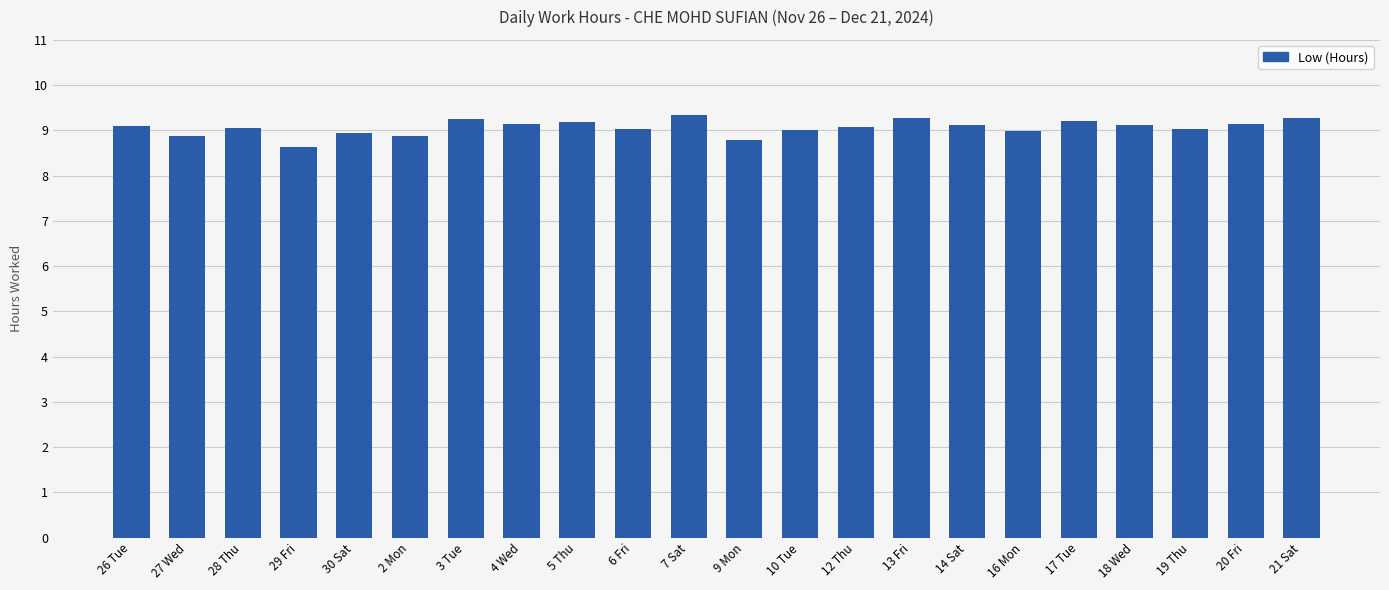

The chart shows a value of 9.0 at 16 Mon. True or false?

True